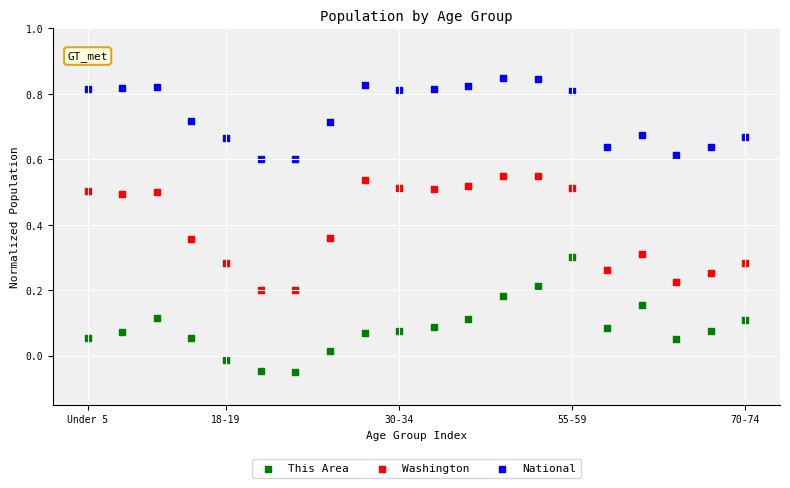

Which series contains the highest Y value?

National